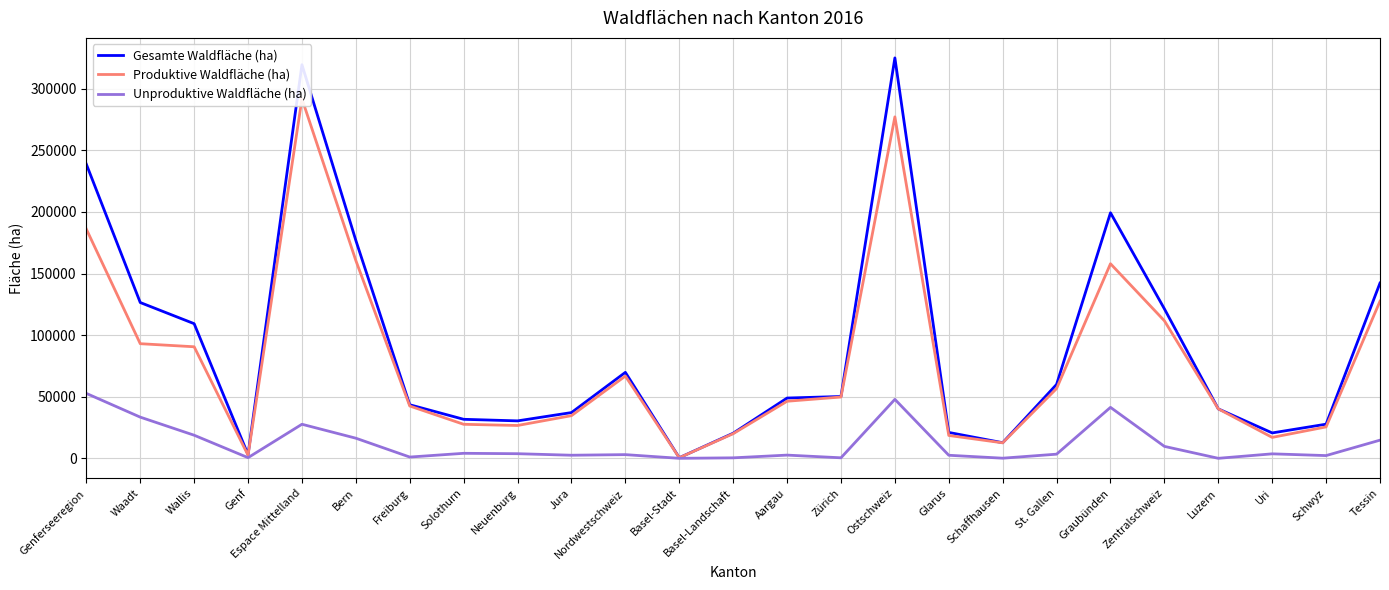

At which label is Unproduktive Waldfläche (ha) closest to 26351?

Espace Mittelland